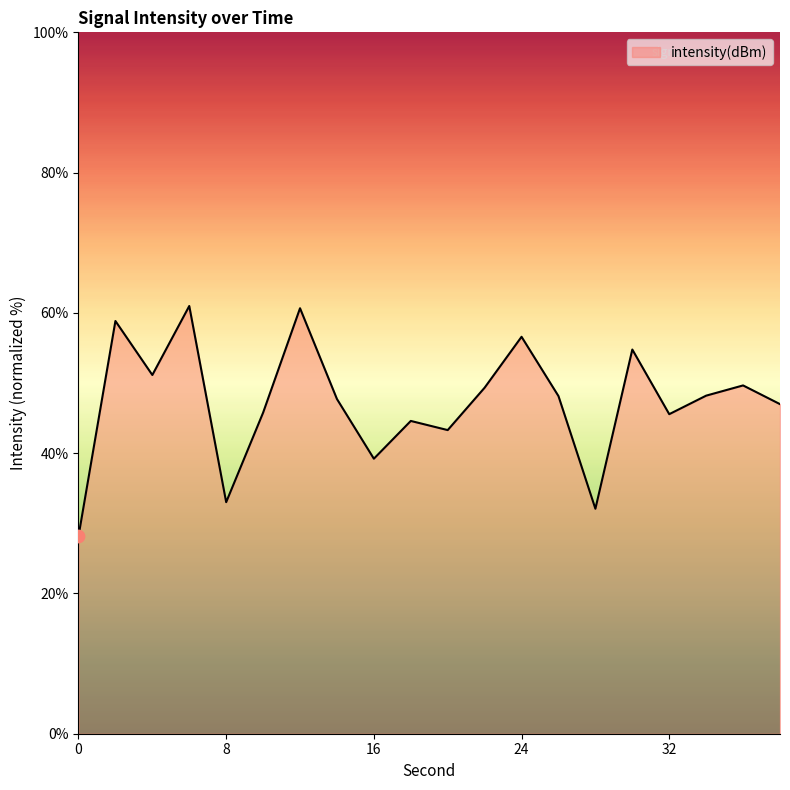

What is the maximum value shown in the chart?

61.0